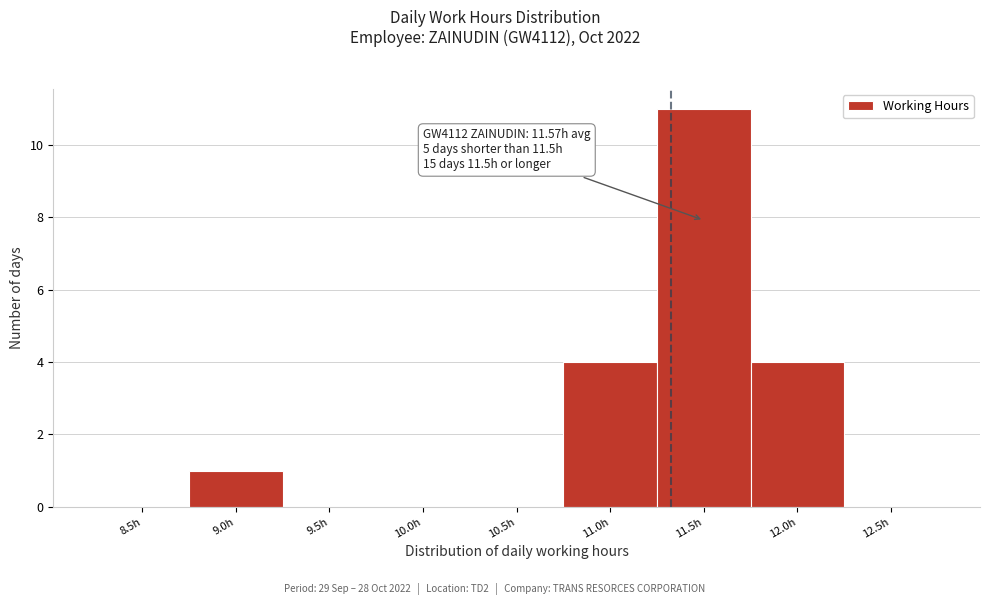

Reading left to right, what are all the values shown in this chart?

8.5h=0	9.0h=1	9.5h=0	10.0h=0	10.5h=0	11.0h=4	11.5h=11	12.0h=4	12.5h=0